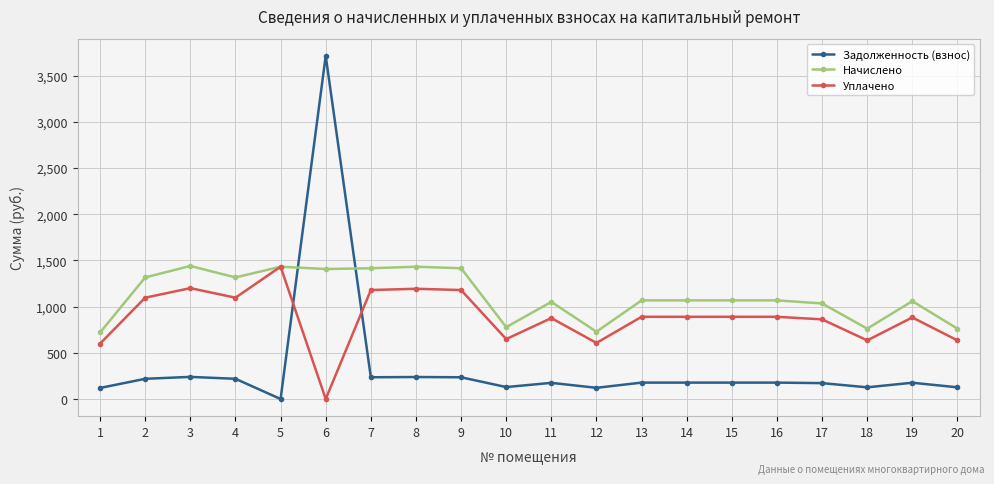

How many times do Начислено and Задолженность (взнос) cross each other?

2